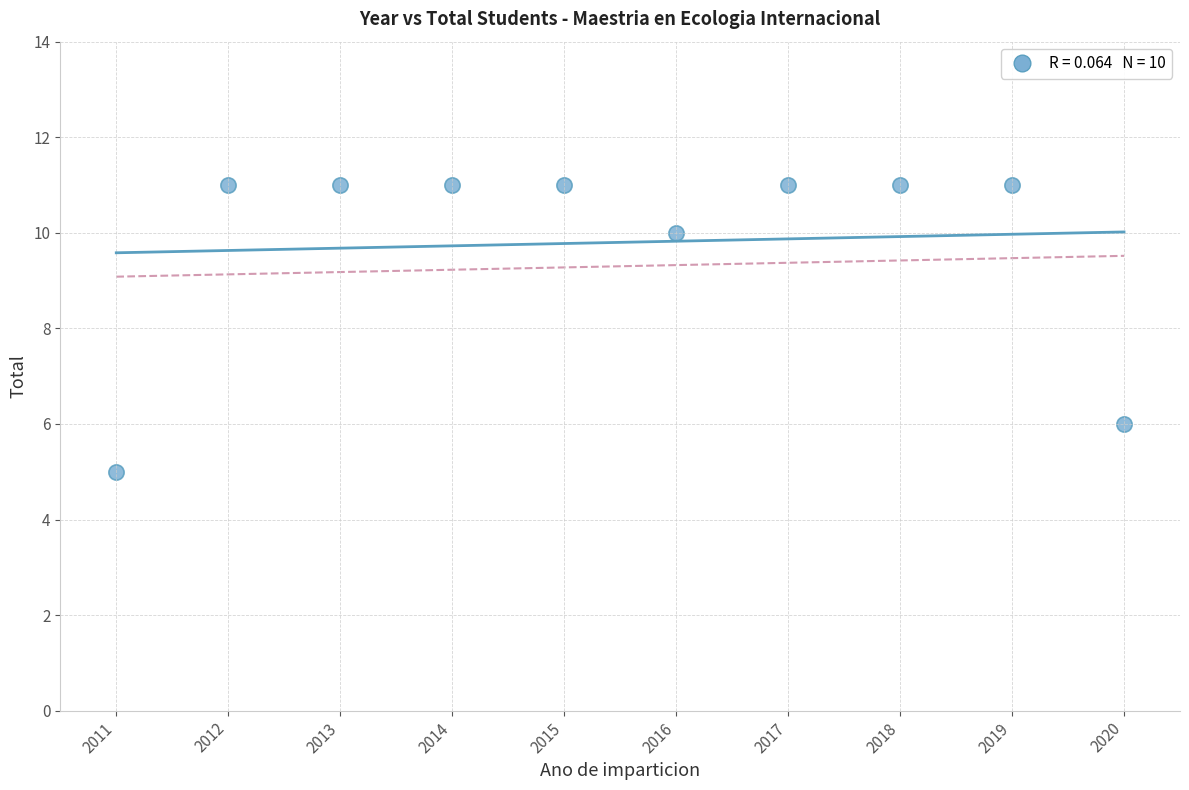

What is the average Y value?

10